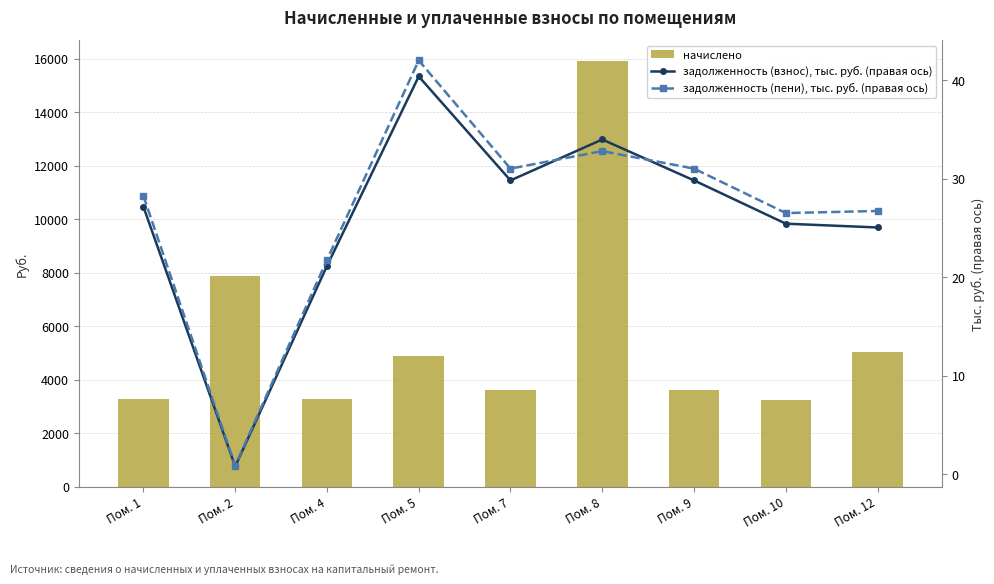

Is it true that начислено equals 3600.0 at Пом. 9?

True